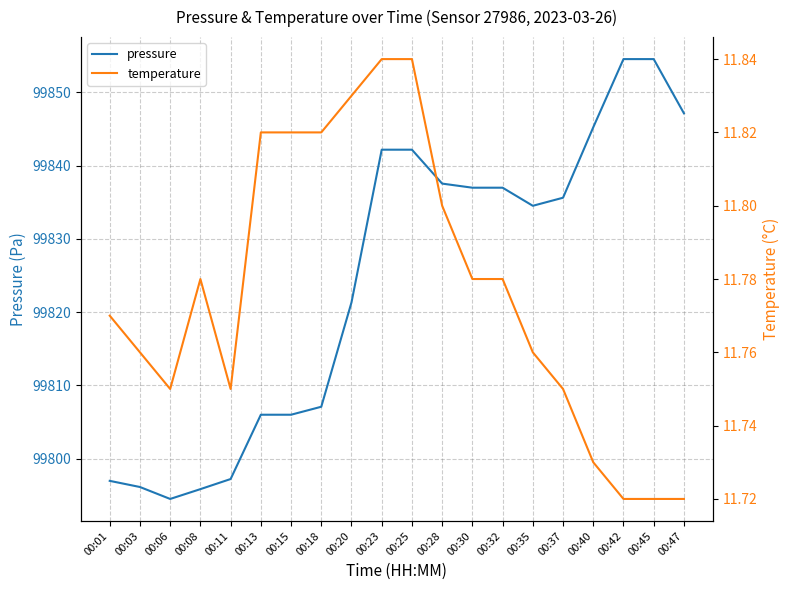

What is the average value of the pressure series?

99824.4